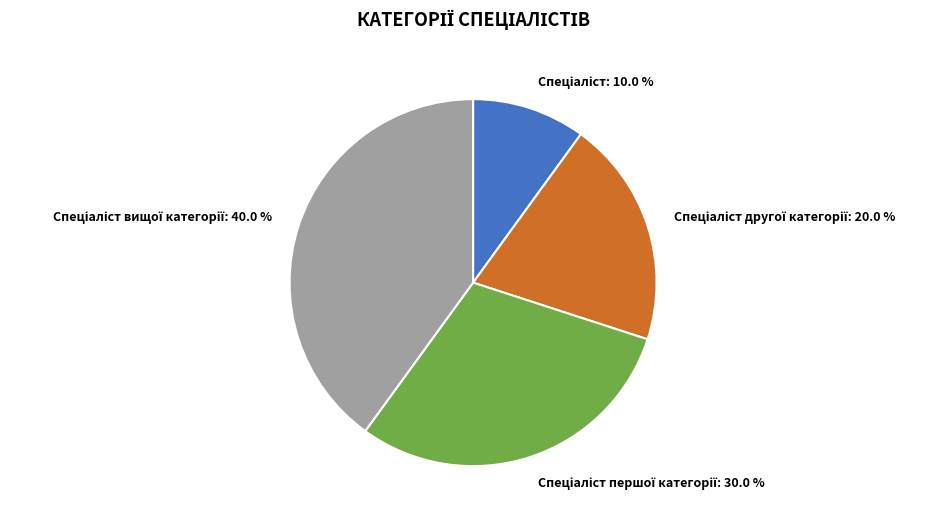

Does any single category account for the majority?

No